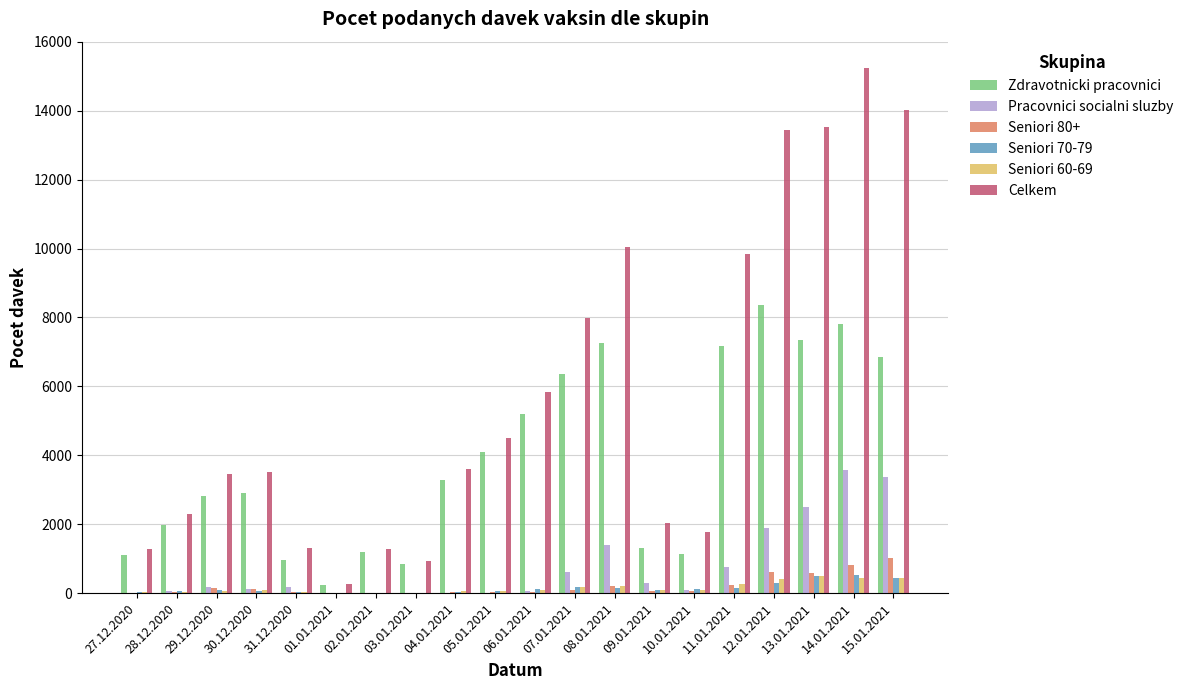

Is the value of Seniori 80+ at 15.01.2021 greater than the value of Seniori 70-79 at 09.01.2021?

Yes